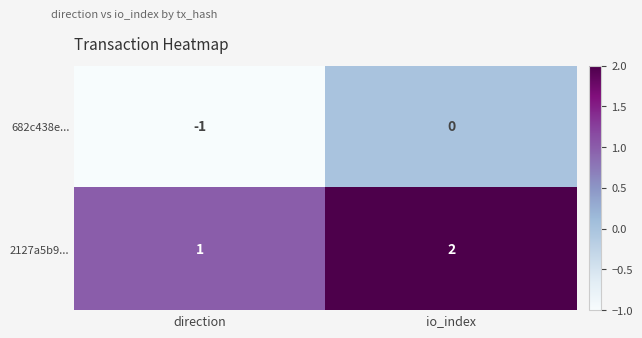

Rank the series by their average value, from highest to lowest.

2127a5b9..., 682c438e...